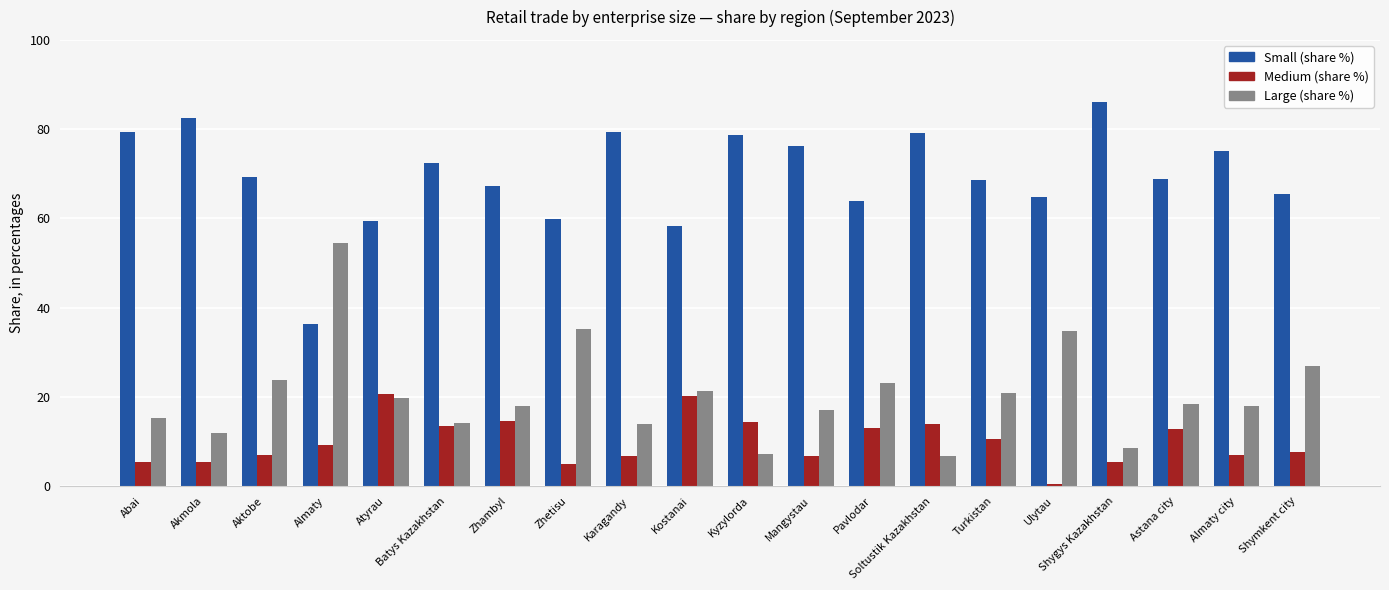

Are the bars grouped side by side (vs. stacked)?

Yes